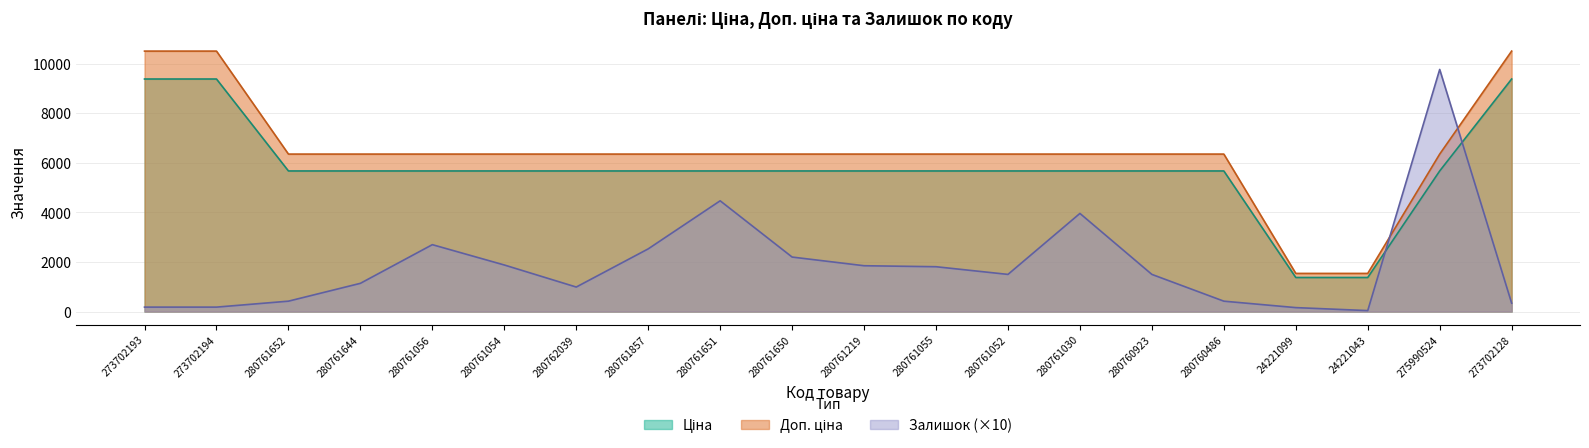

True or false: Залишок has more than 0 points higher than both neighbors.

True